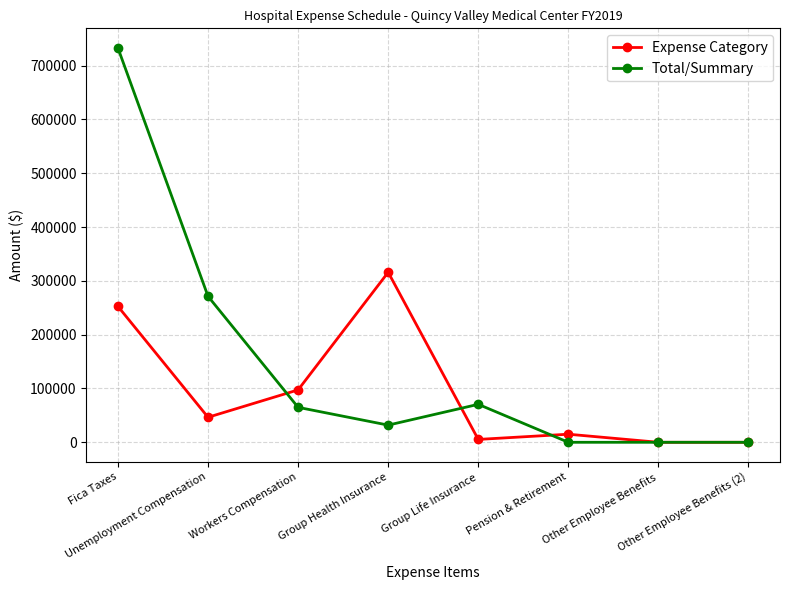

How many data points in Expense Category are less than 46497?

4